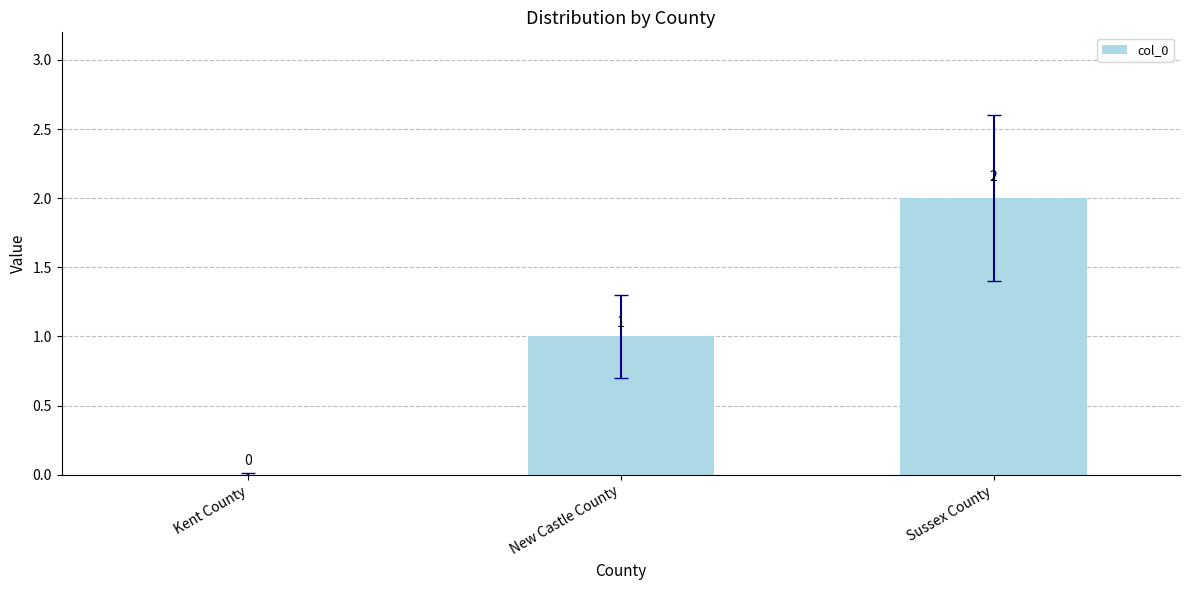

The value at New Castle County is 2. True or false?

False